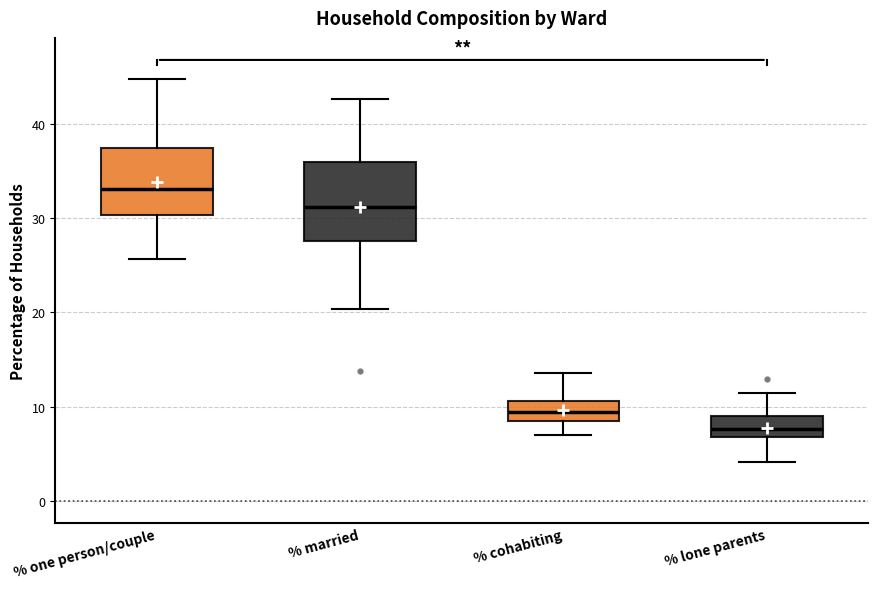

Comparing the boxes themselves (not the whiskers), which one is the tallest?

% married